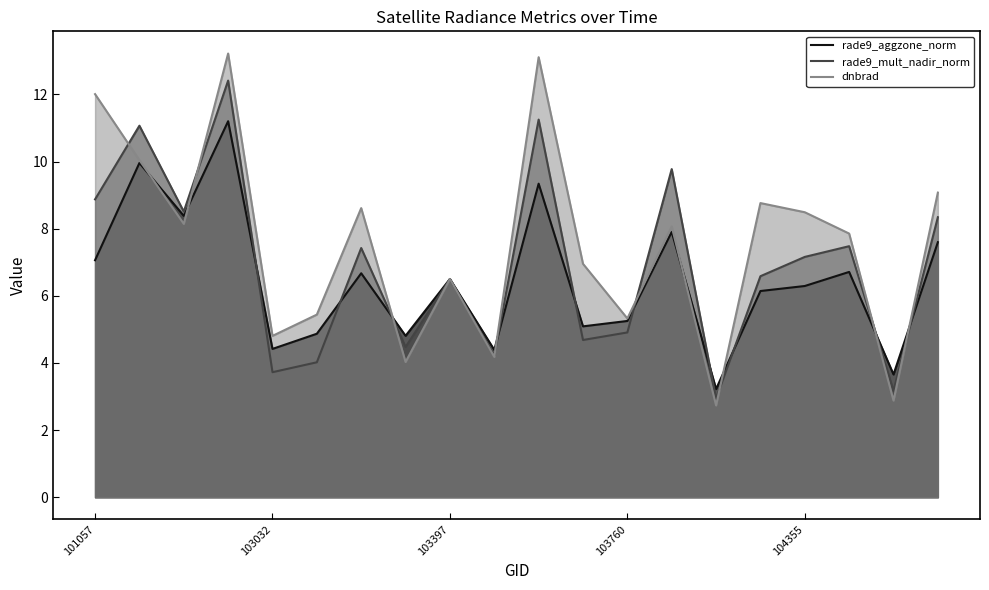

What is the sum of all rade9_aggzone_norm values?

129.5